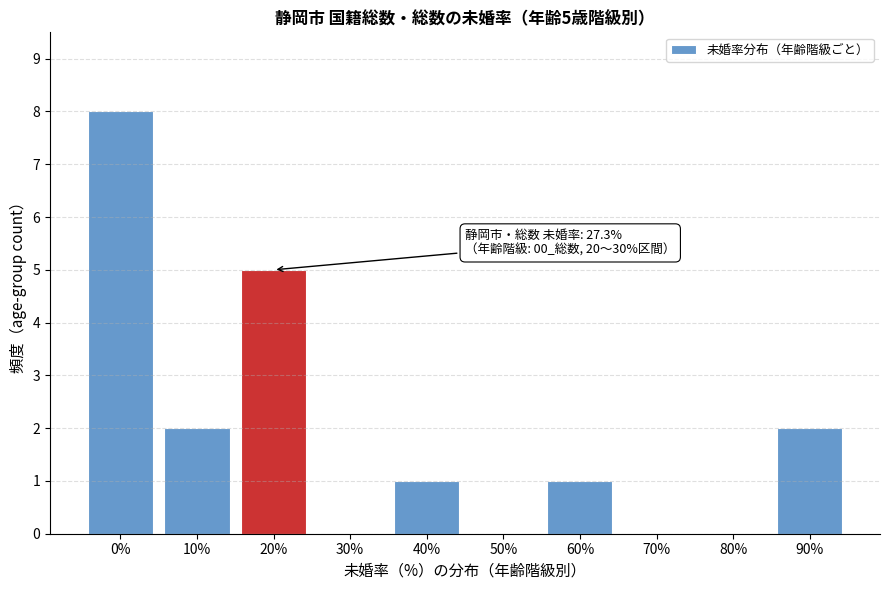

Reading left to right, list all the values displayed in this chart.

0%=8	10%=2	20%=5	30%=0	40%=1	50%=0	60%=1	70%=0	80%=0	90%=2